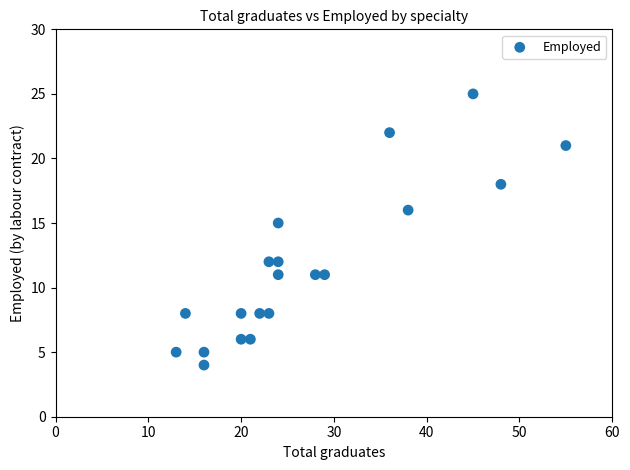

What is the range of Y values (max minus min)?

21